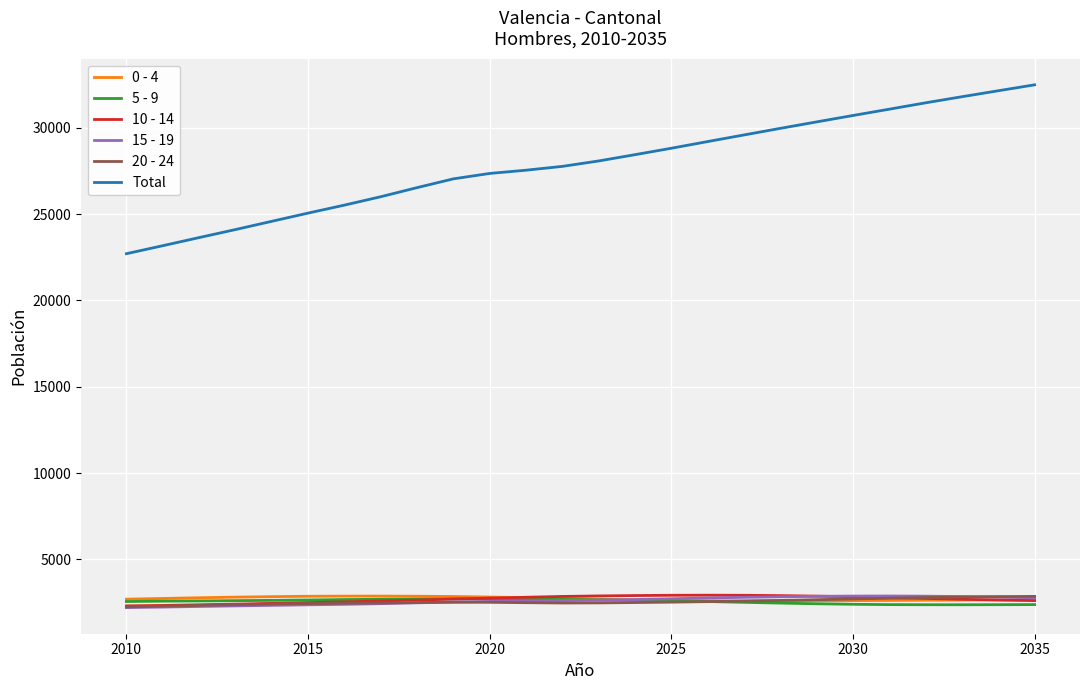

True or false: Total and 15 - 19 intersect in this chart.

False